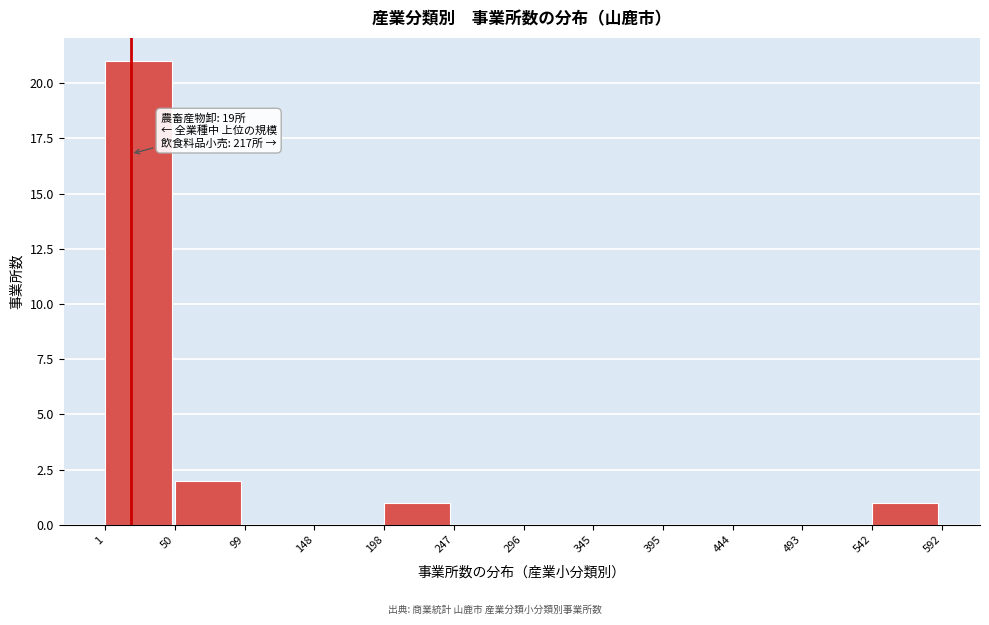

Over which range of the x-axis is the bar tallest?

1 to 50